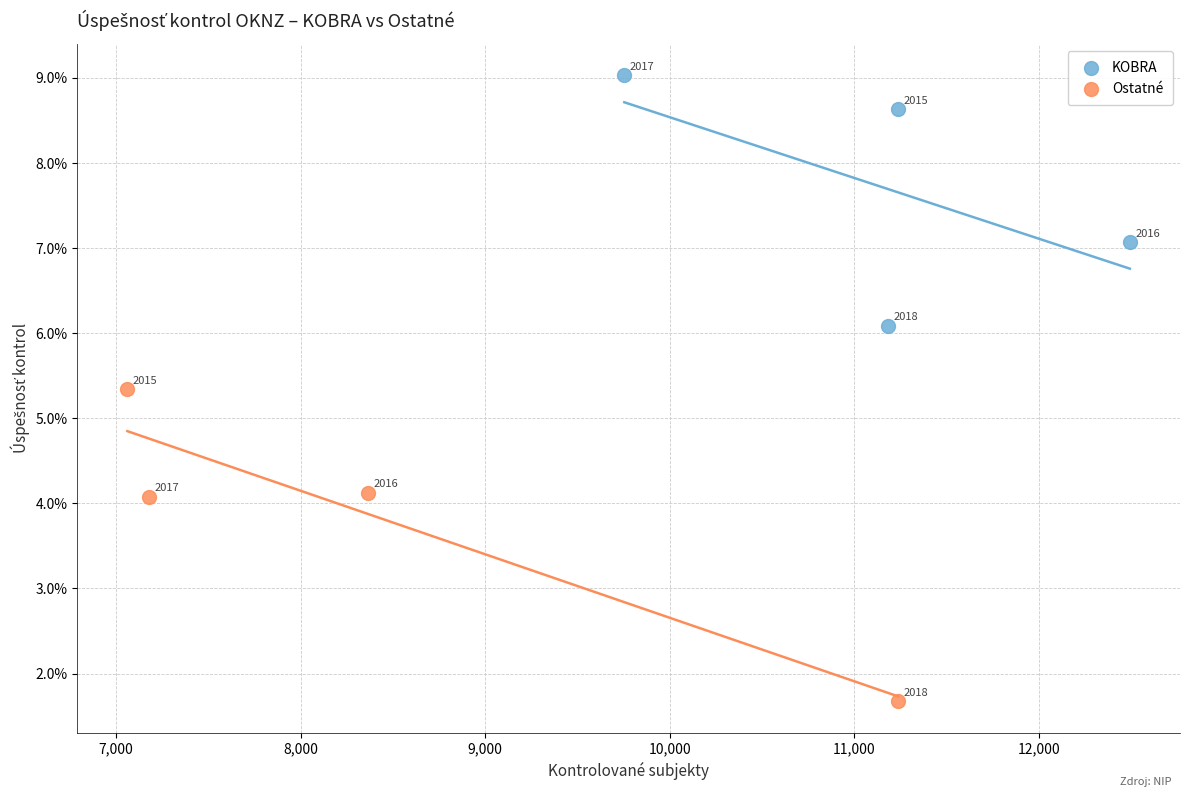

What are all the series names shown in the legend?

KOBRA, Ostatné